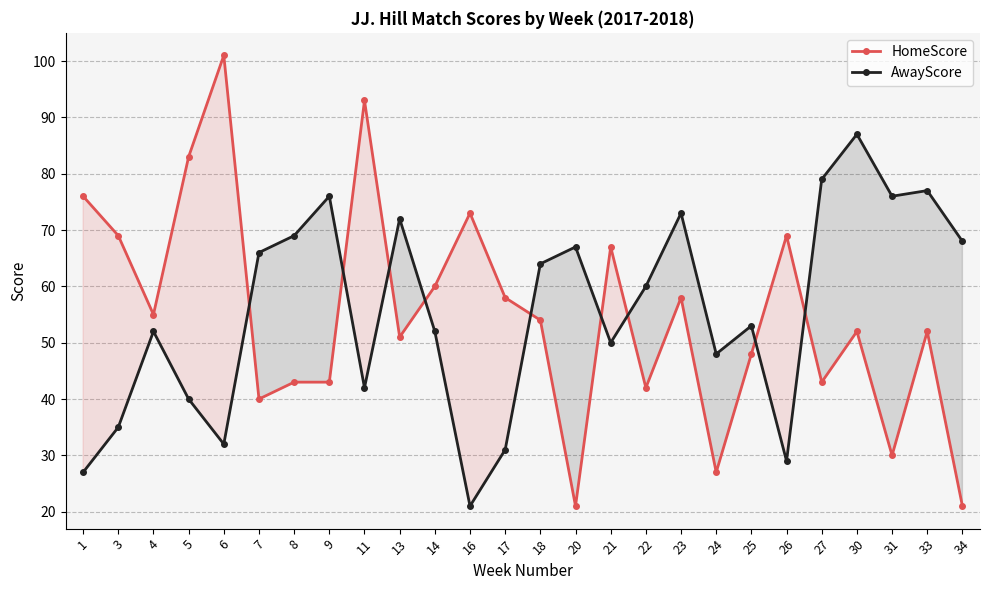

How many intersections are there between AwayScore and HomeScore?

9